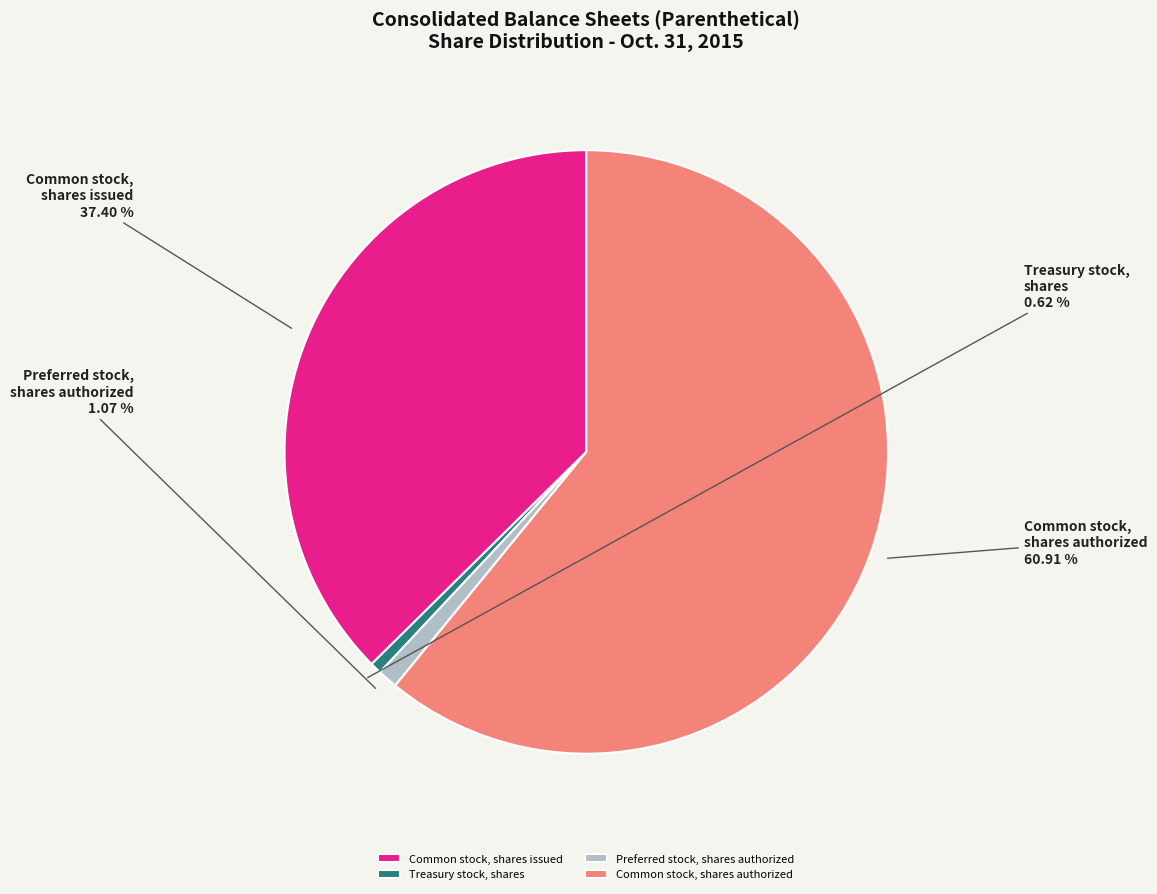

Is Common stock, shares authorized the majority of the pie?

Yes